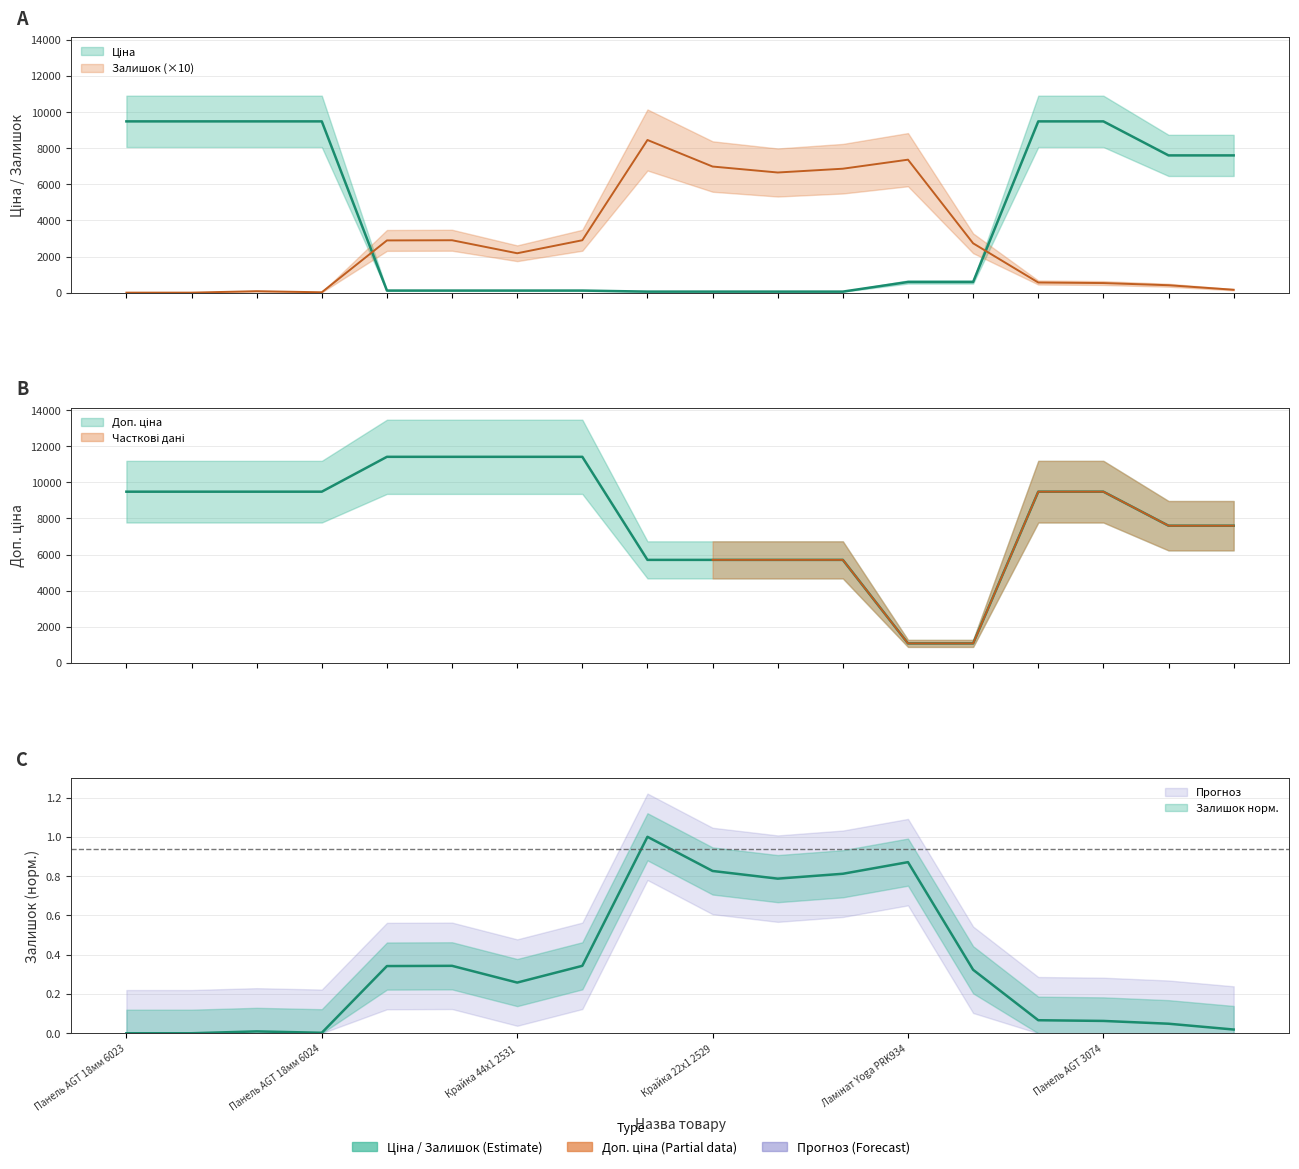

How many intersections are there between Залишок and Доп. ціна?

2